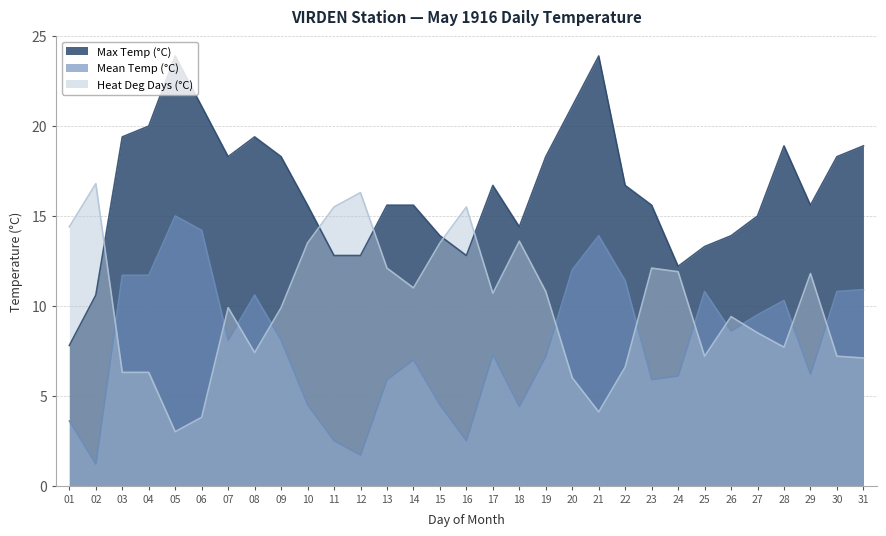

What are all the series names shown in the legend?

Max Temp (°C), Mean Temp (°C), Heat Deg Days (°C)